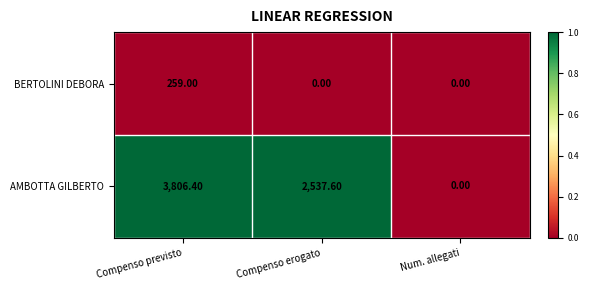

What is the total value across all series at Compenso erogato?

2537.6